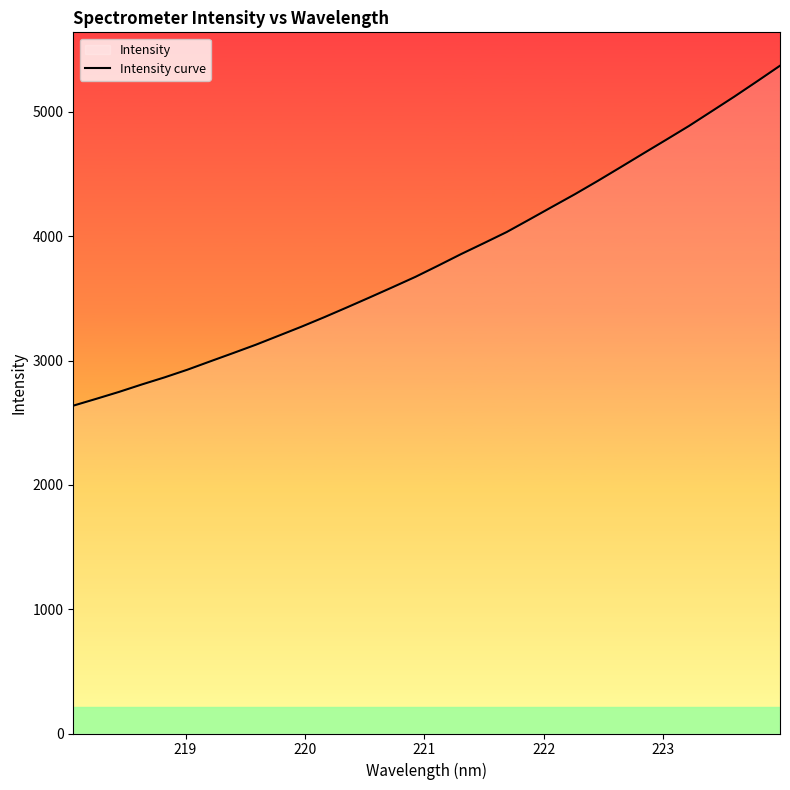

What is the smallest value displayed?

2637.1